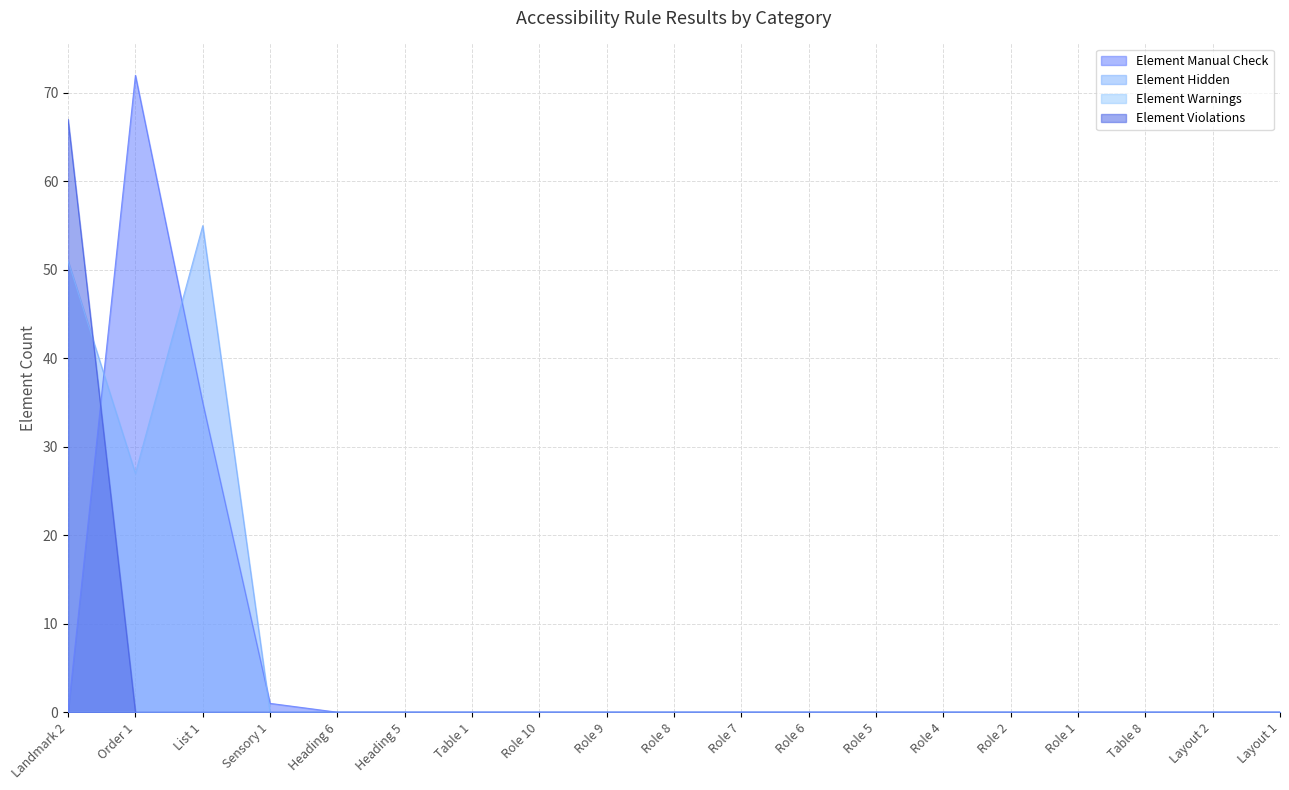

What is the difference between the maximum and second lowest values in the Element Violations series?

67